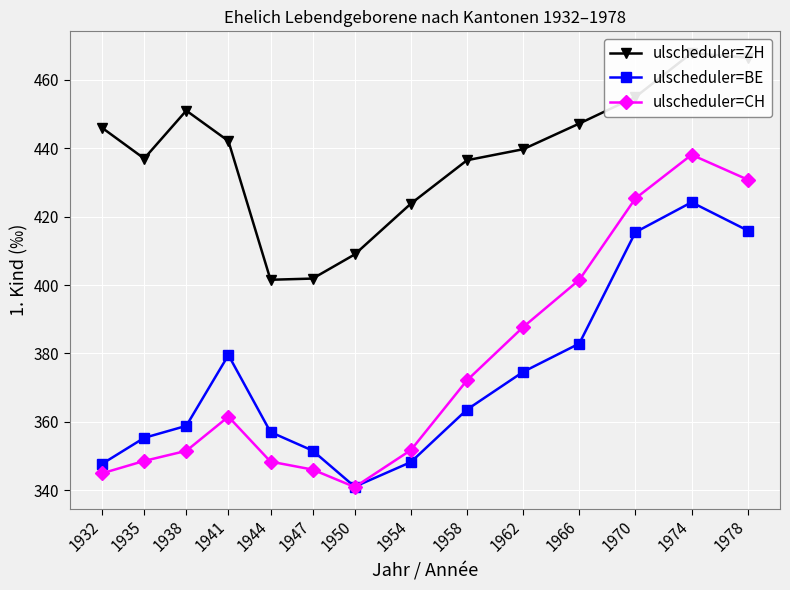

At which category is the sum across all series the highest?

1974